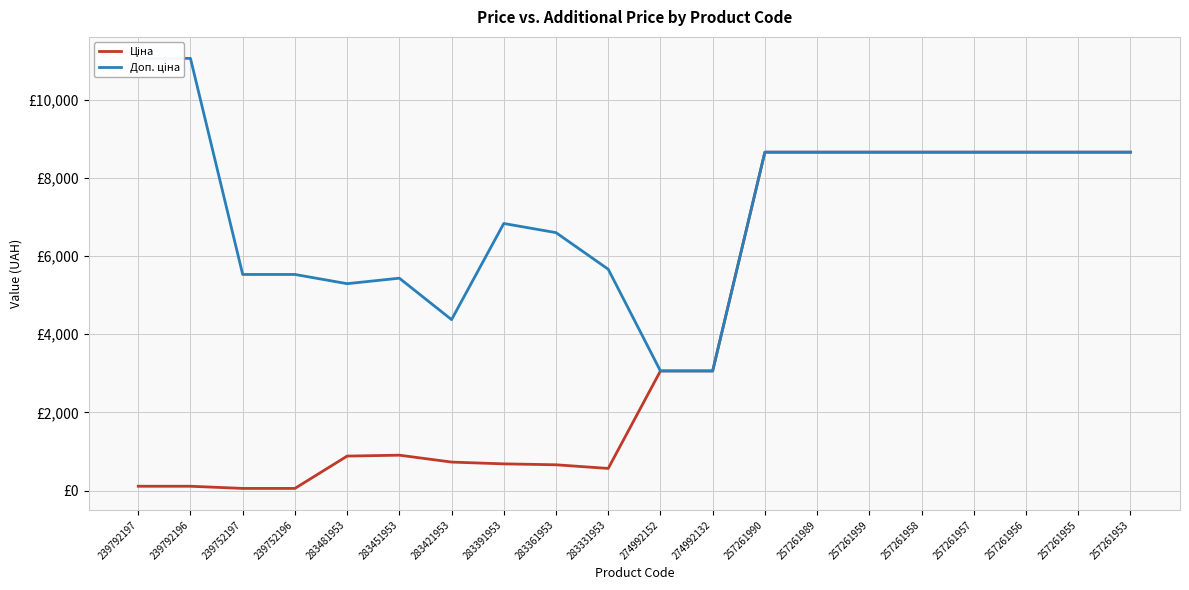

Which series has the largest total across all categories?

Доп. ціна